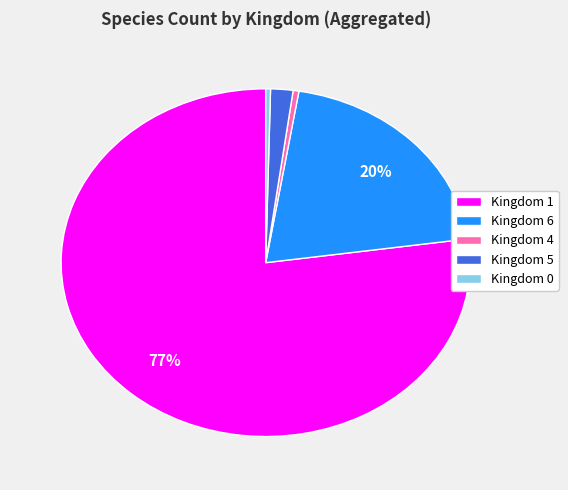

To the nearest percent, what is the difference between the Kingdom 0 and Kingdom 6 slice percentages?

20%